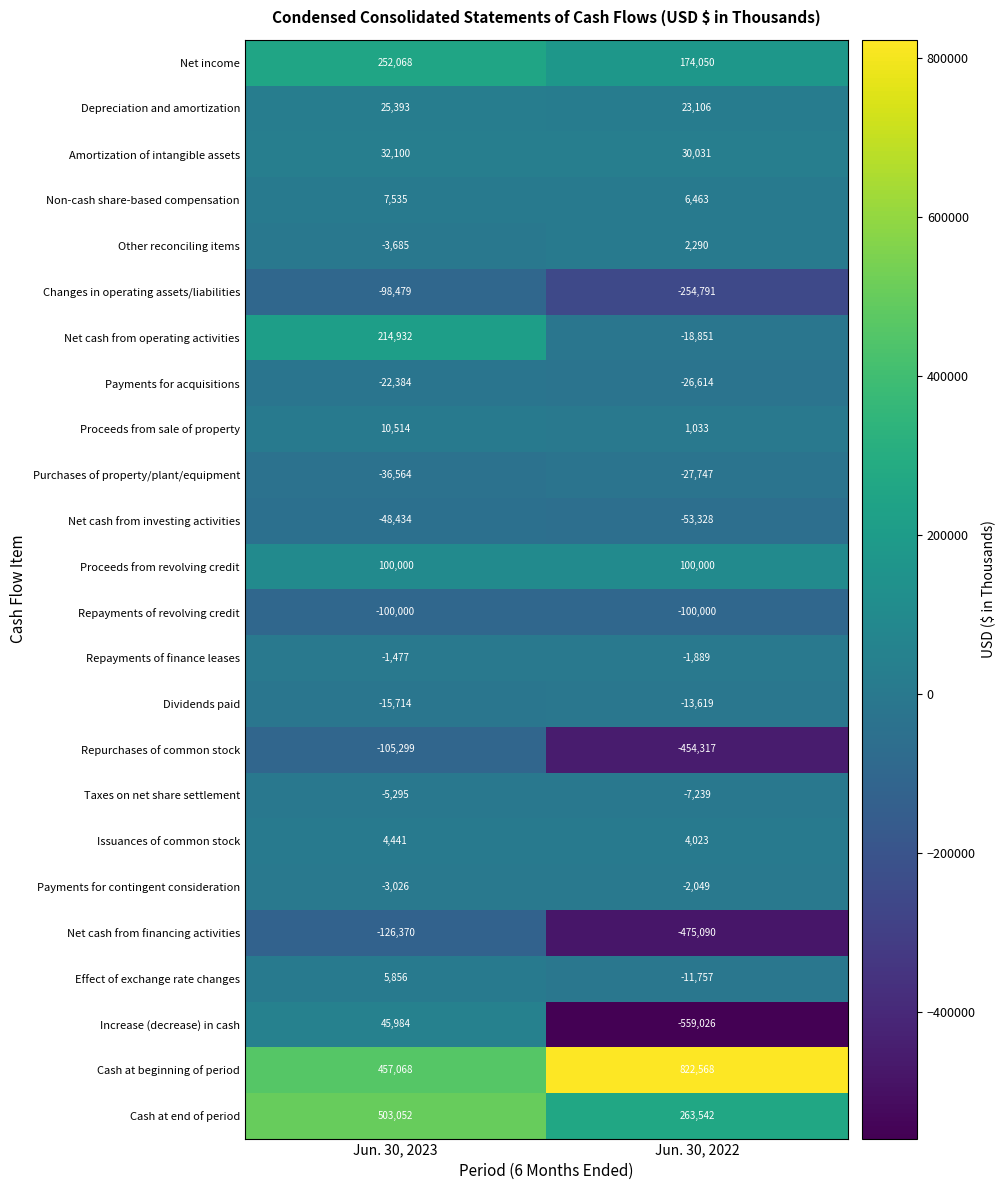

Which series has the largest total across all categories?

Cash at beginning of period